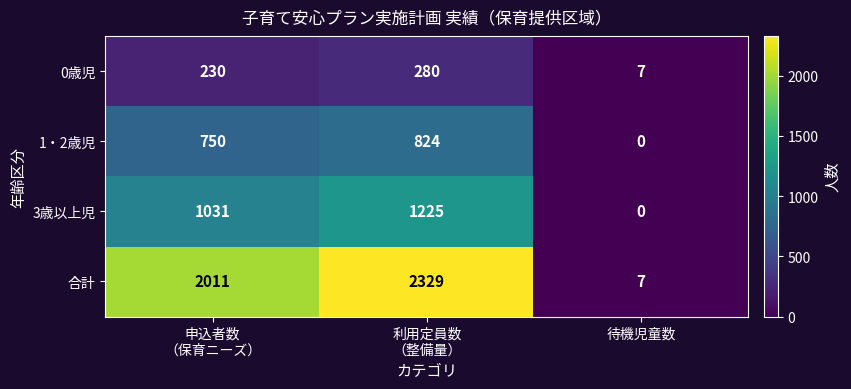

What is the greatest value displayed?

2329